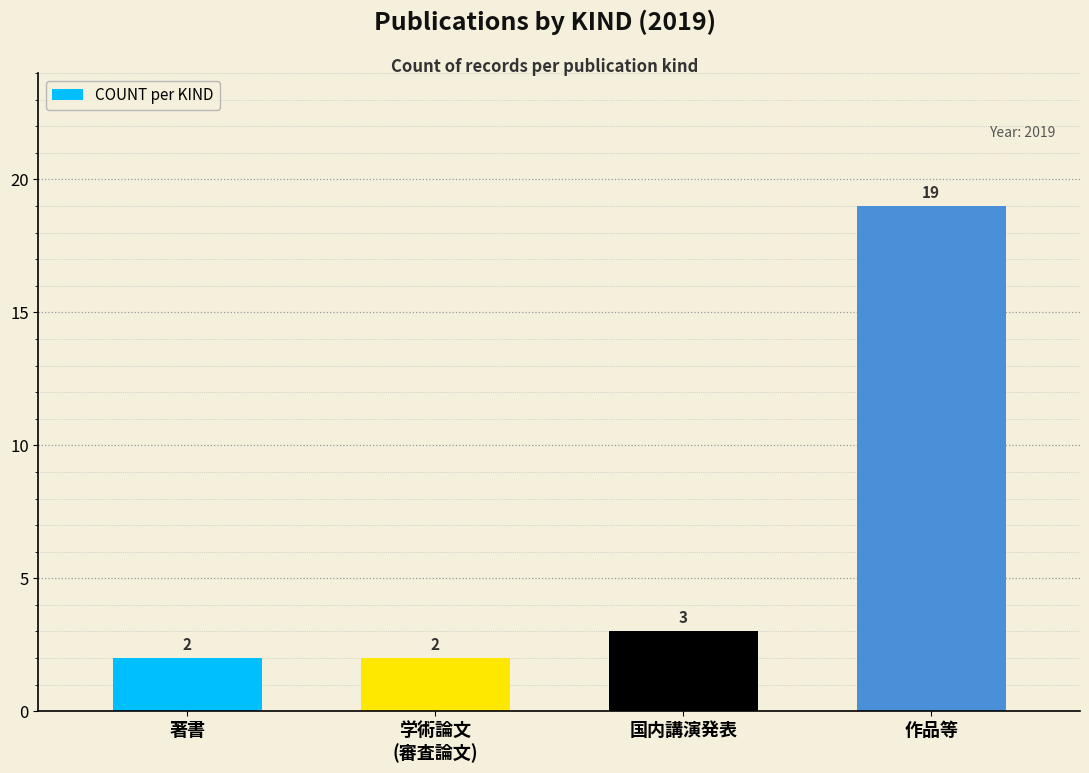

Approximately how many times larger is the value at 作品等 compared to 著書?

9.5